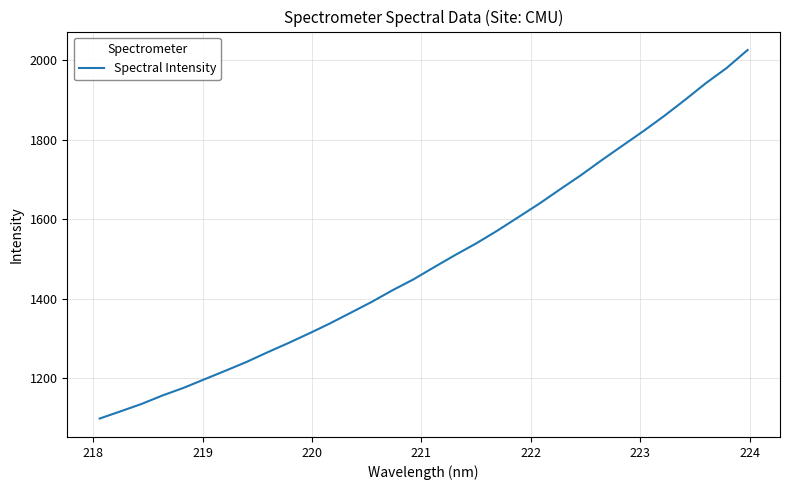

What is the minimum value shown in the chart?

1098.8